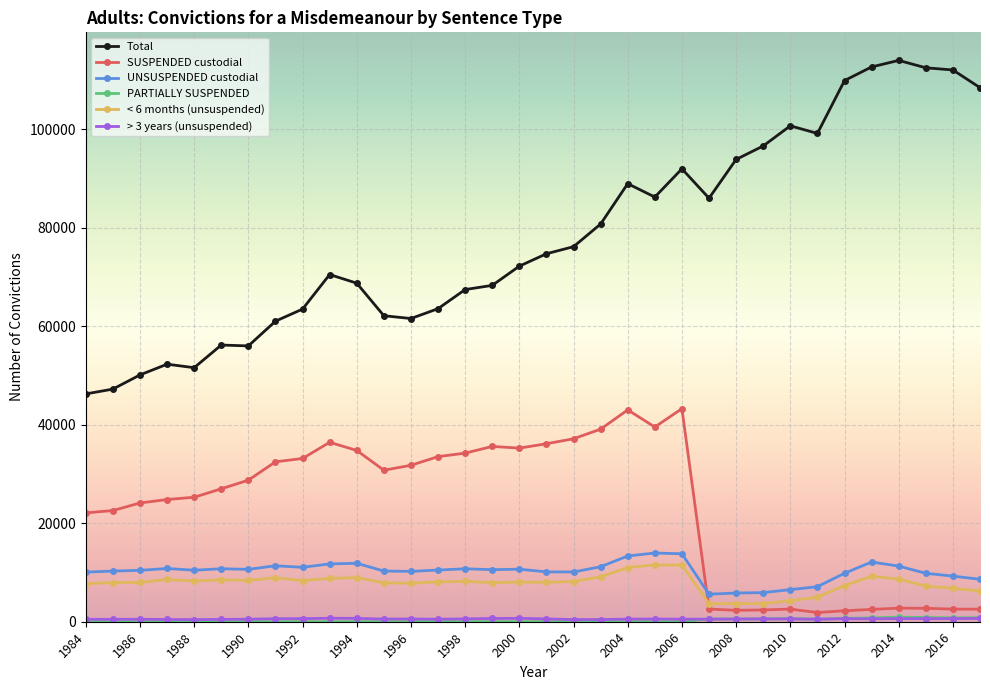

Which series has the widest spread of values?

Total